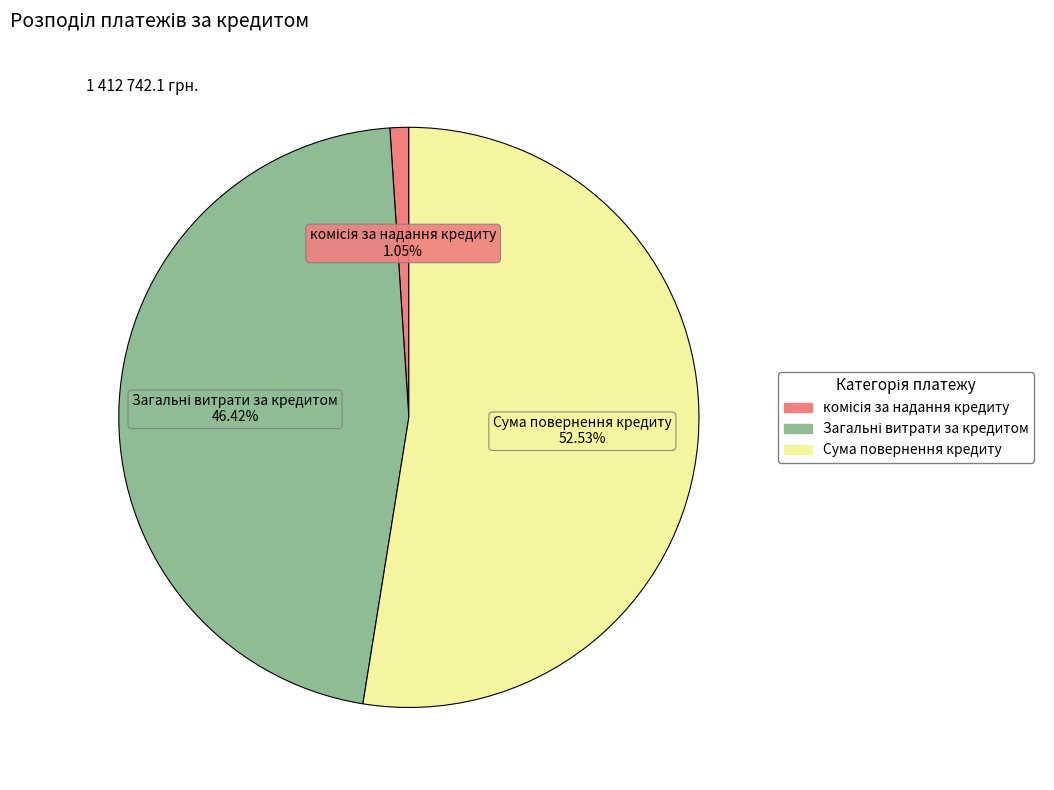

Count the number of slices in the pie.

3